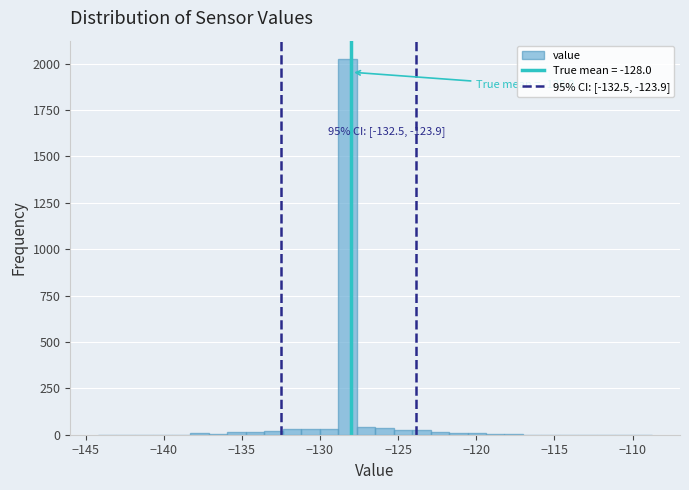

Read against the x-axis, roughly where is the centre of the tallest bar?

-128.0